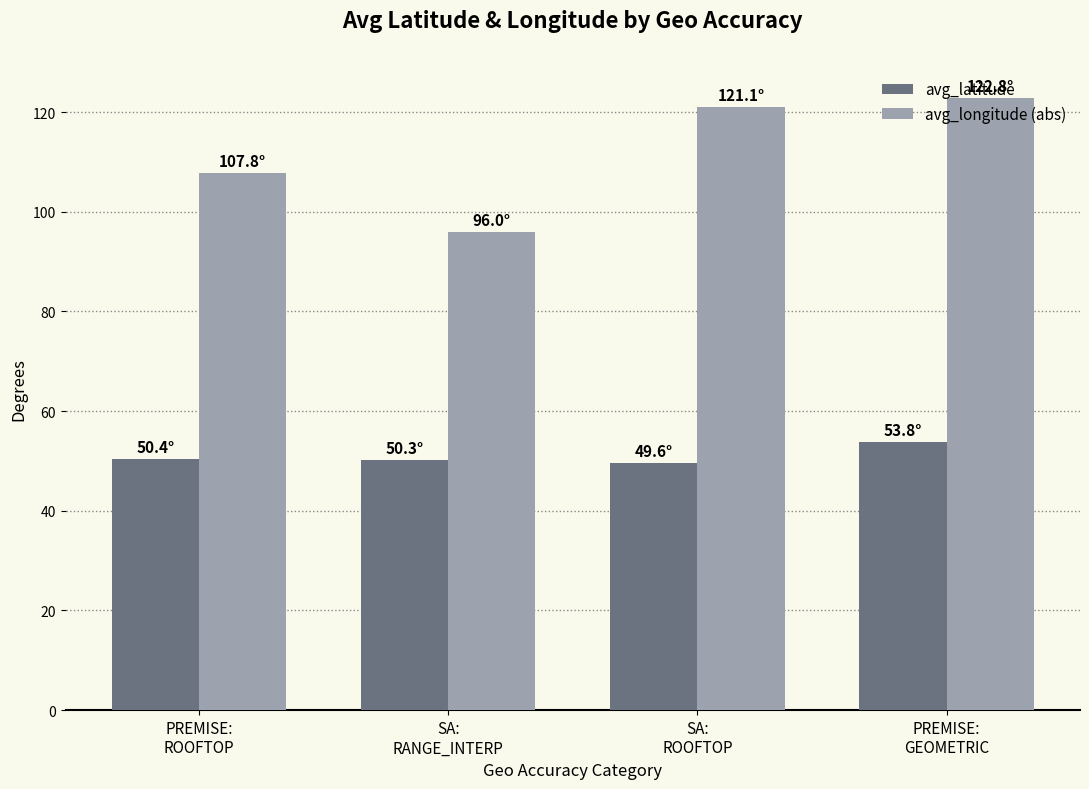

How many data points in avg_longitude (abs) are above 121?

2